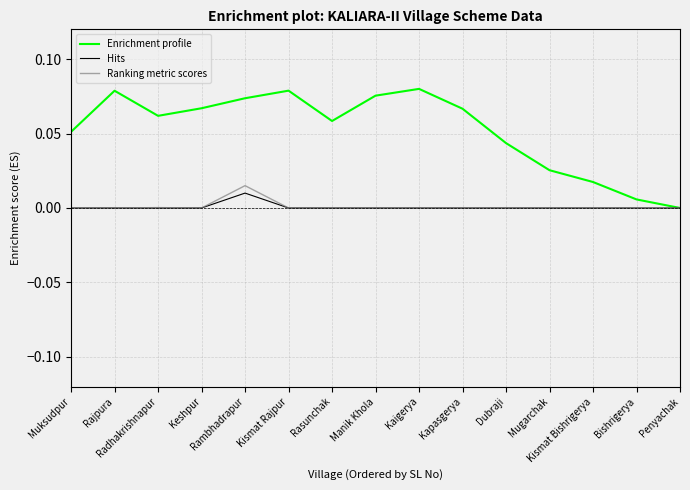

True or false: Enrichment profile has more than 1 interior local peaks.

True